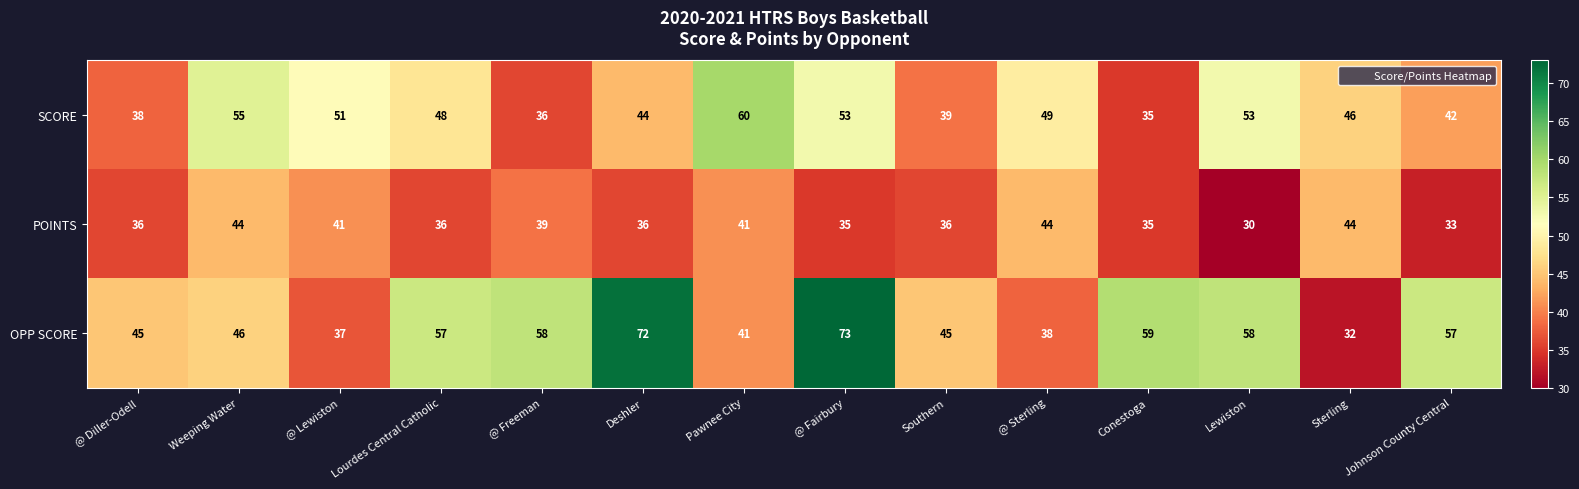

At which label does POINTS reach its minimum?

Lewiston